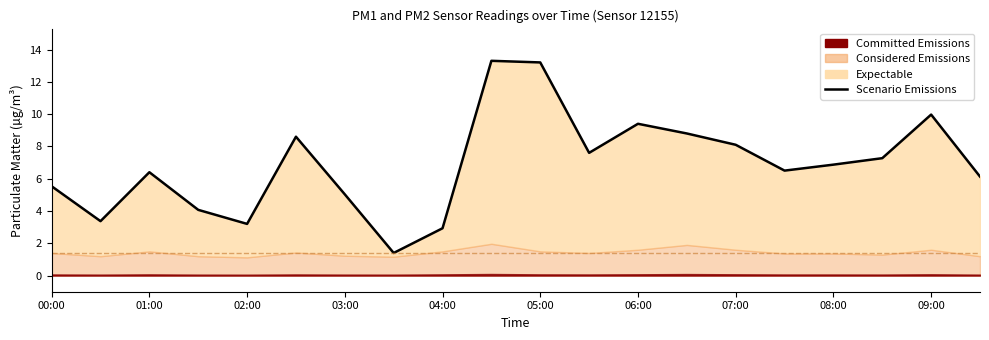

Approximately how many times larger is the value at 08:00 compared to 00:00?

1.2